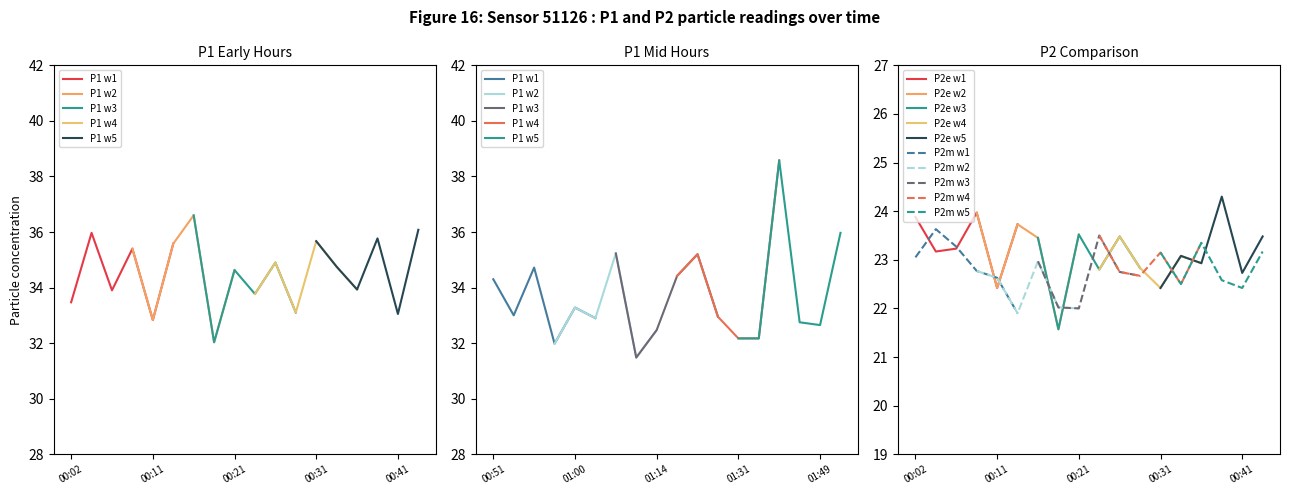

What is the sum of all P2_early values?

463.0